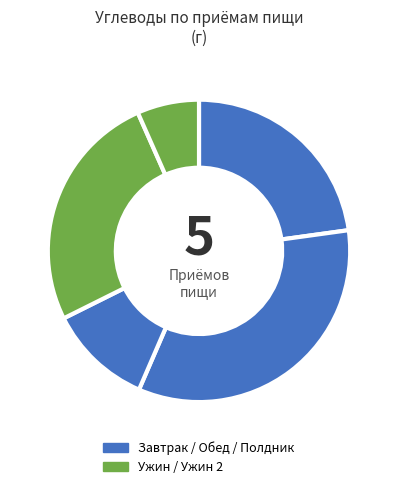

Is there a majority slice in this chart?

No